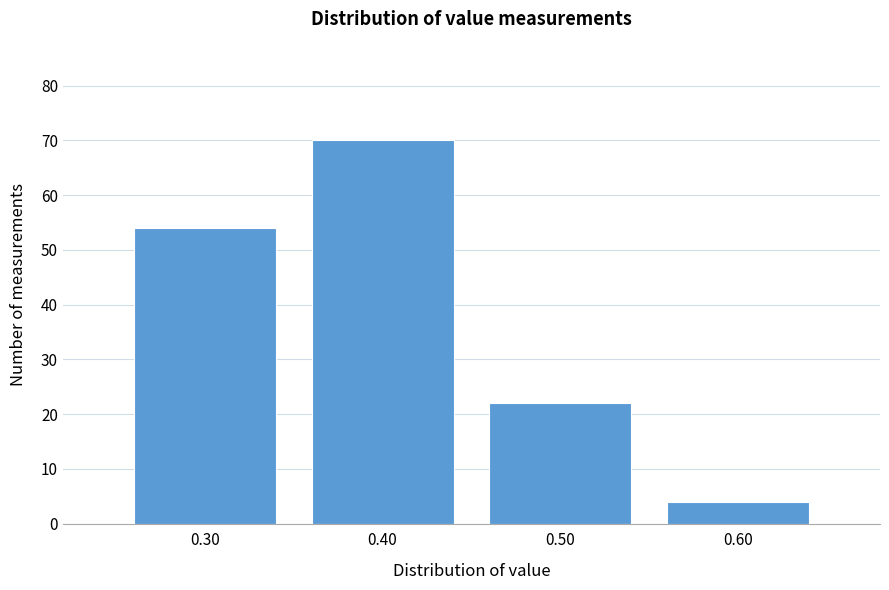

Reading left to right, extract all data points from this chart.

54	70	22	4